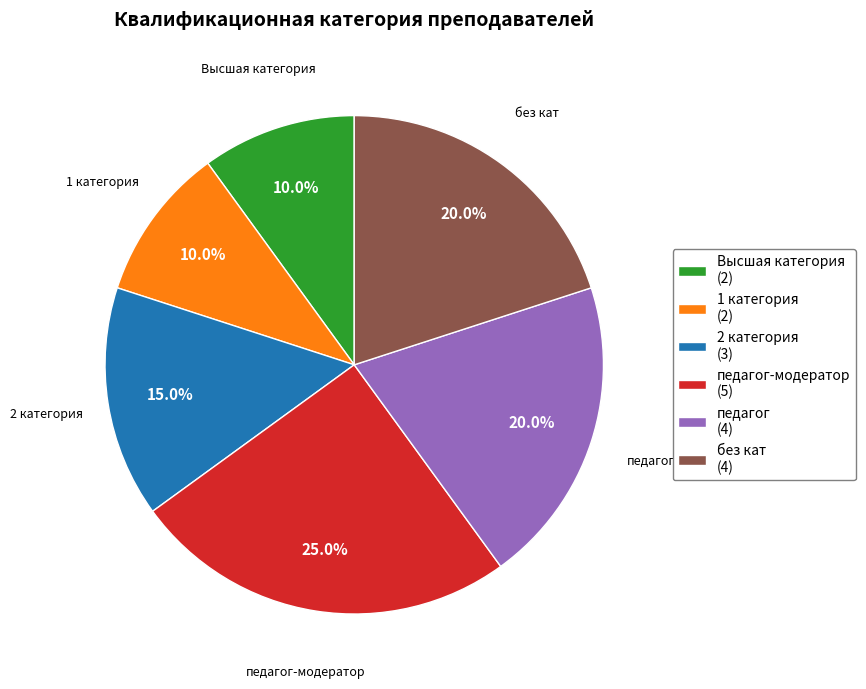

Does any single category account for the majority?

No